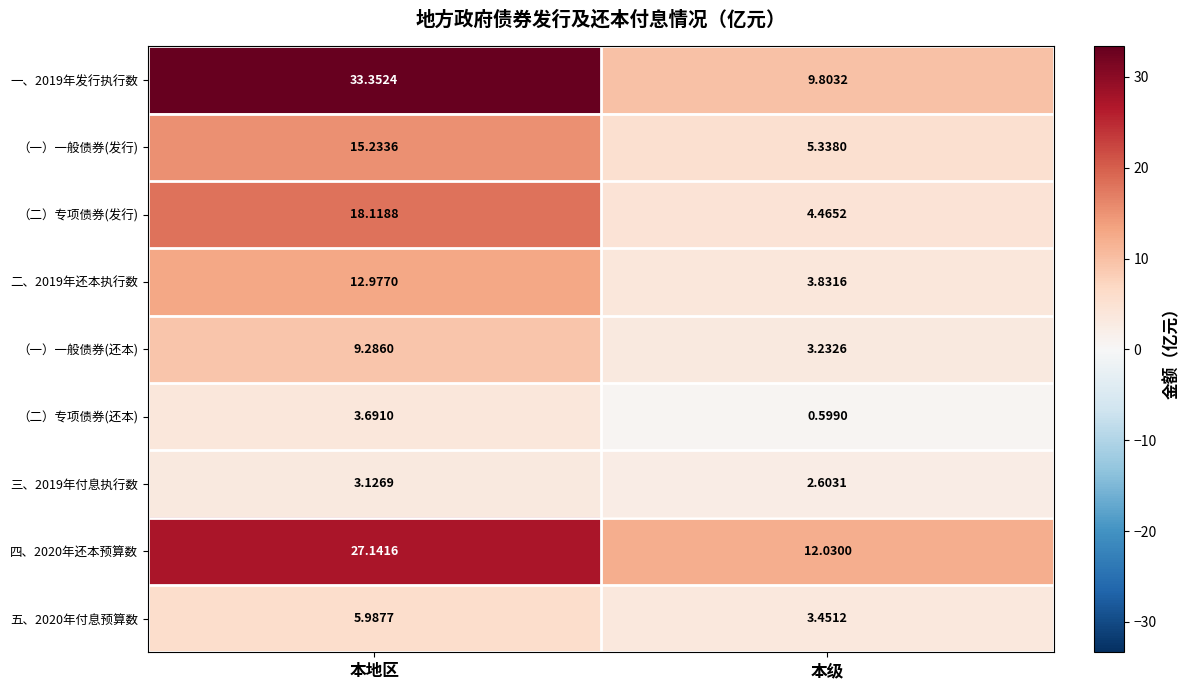

Rank the categories by 四、2020年还本预算数 value from highest to lowest.

本地区, 本级